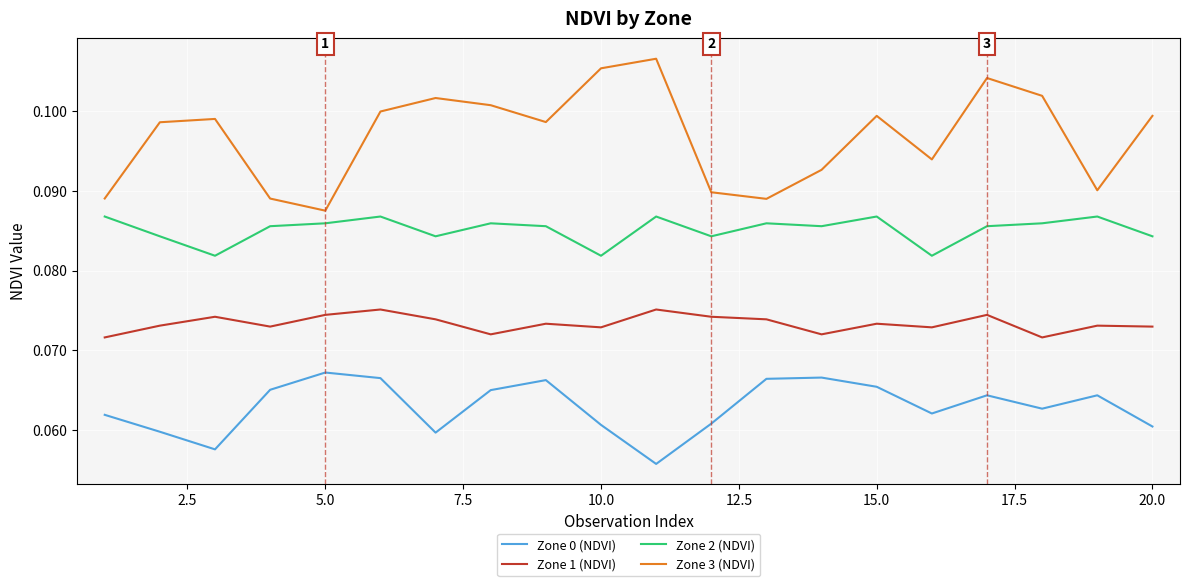

Does the chart have visible grid lines?

Yes